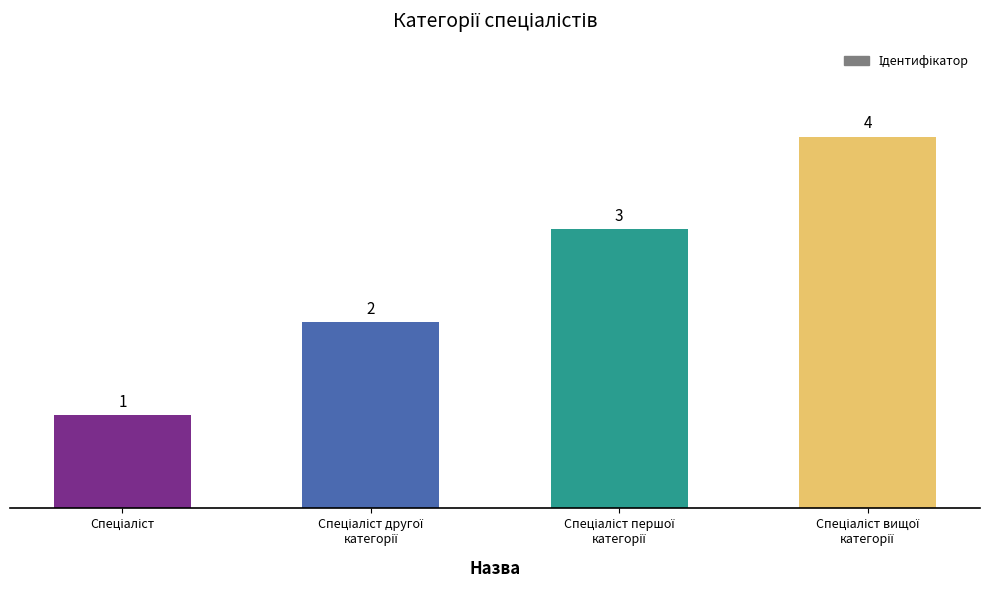

What is the difference between the maximum and minimum values?

3